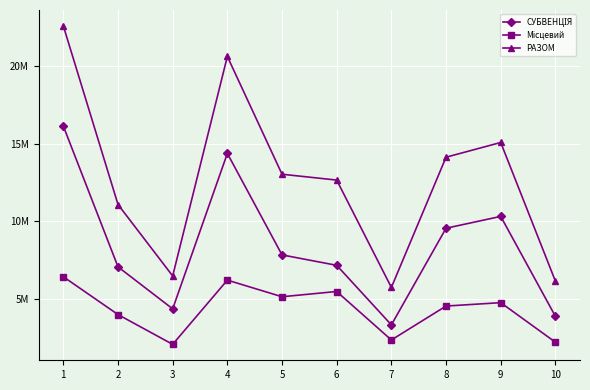

Which series has the largest range (max minus min)?

РАЗОМ